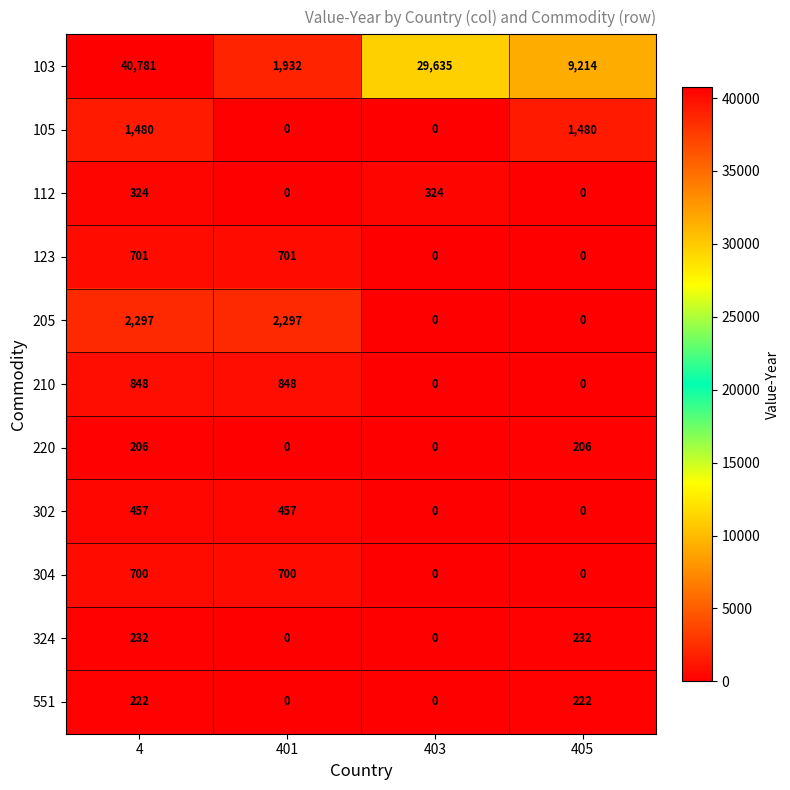

What is the difference between the 103 values at 401 and 405?

7282